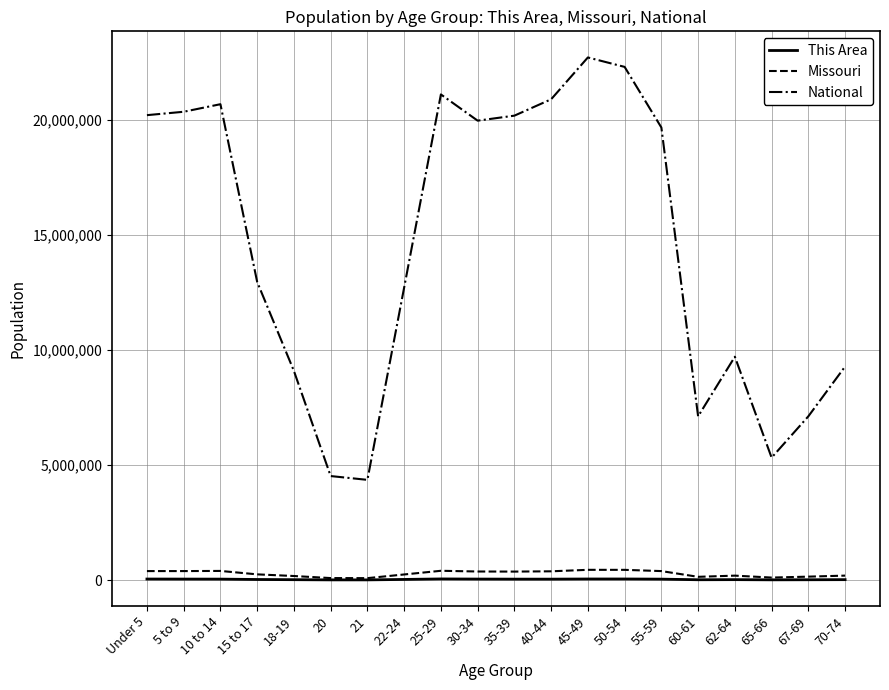

Is this an area chart (filled region under the line)?

No